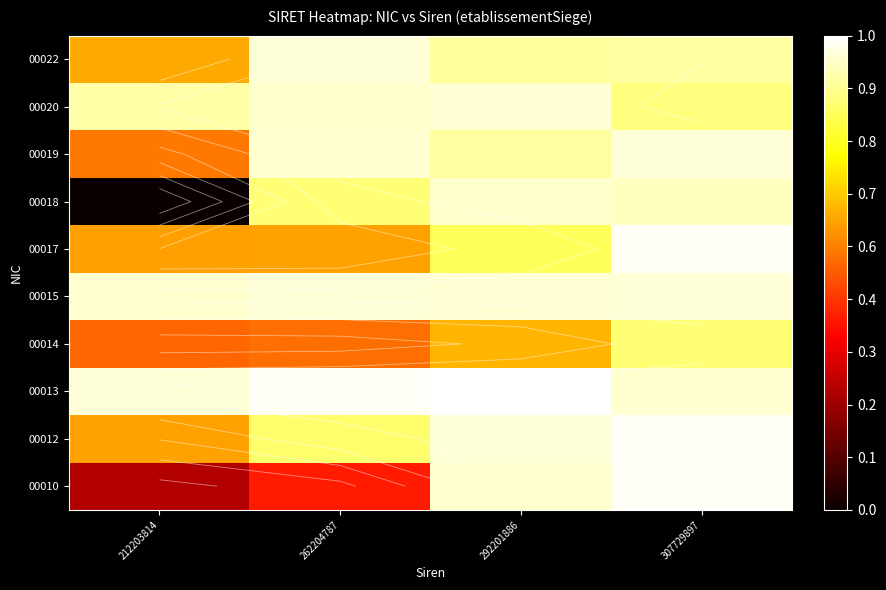

What is the sum of all 00020 values?

3.7